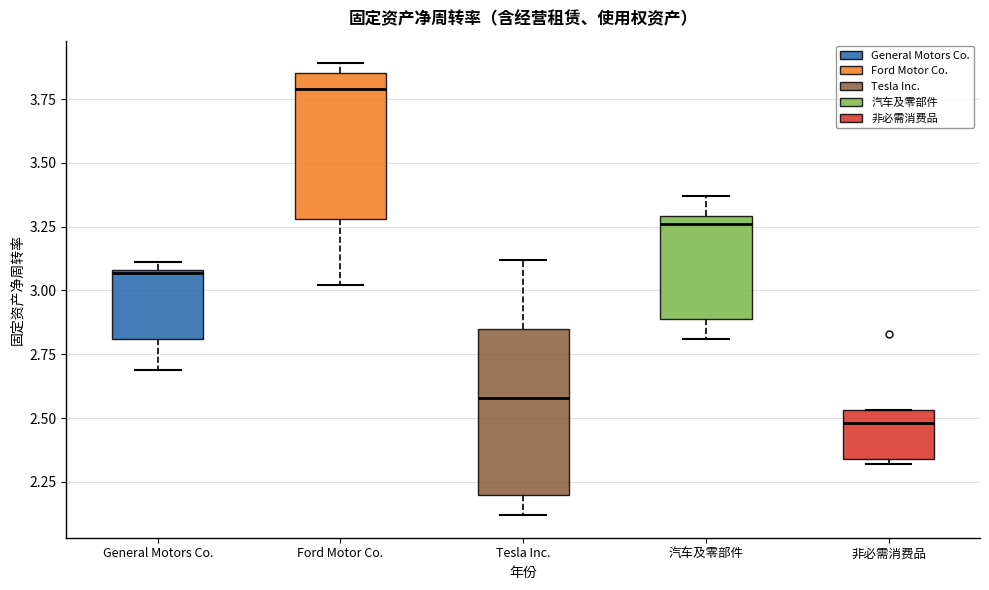

Where does the median line of the box for 汽车及零部件 sit on the y-axis? The values are not printed on the chart, so give them approximately, as read against the axis.

3.25